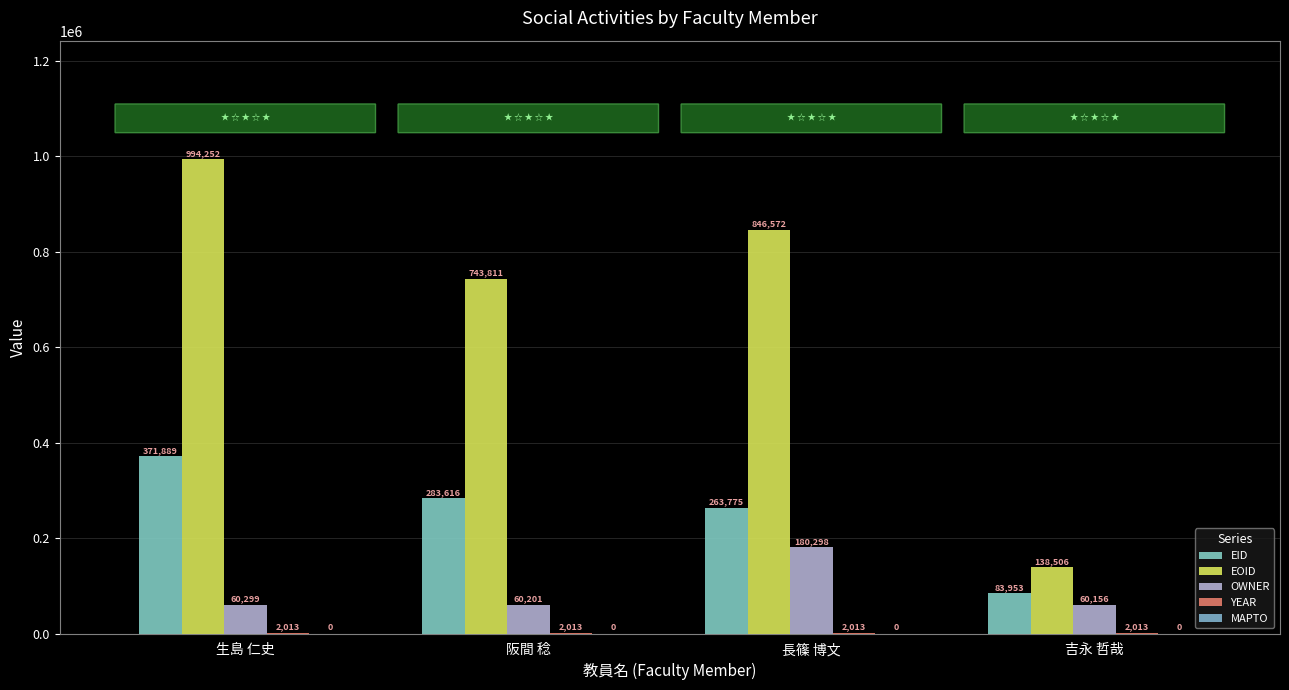

At 生島 仁史, list the series in order from largest to smallest.

EOID, EID, OWNER, YEAR, MAPTO